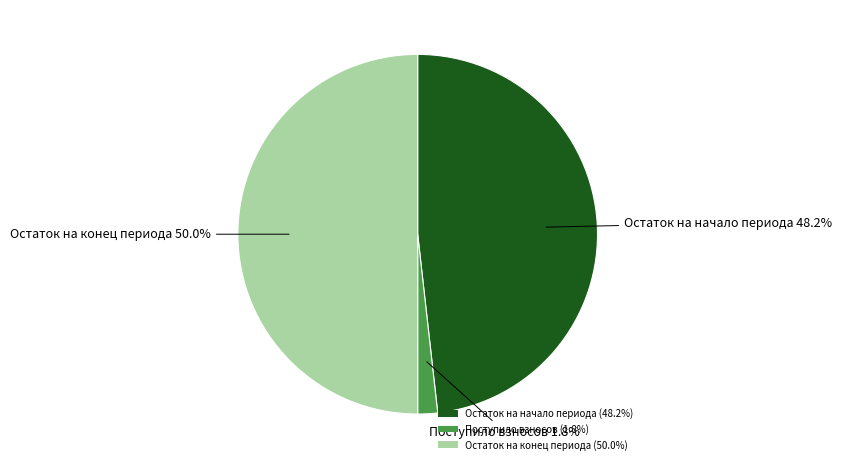

Which has a higher value, Поступило взносов (1.8%) or Остаток на начало периода (48.2%)?

Остаток на начало периода (48.2%)